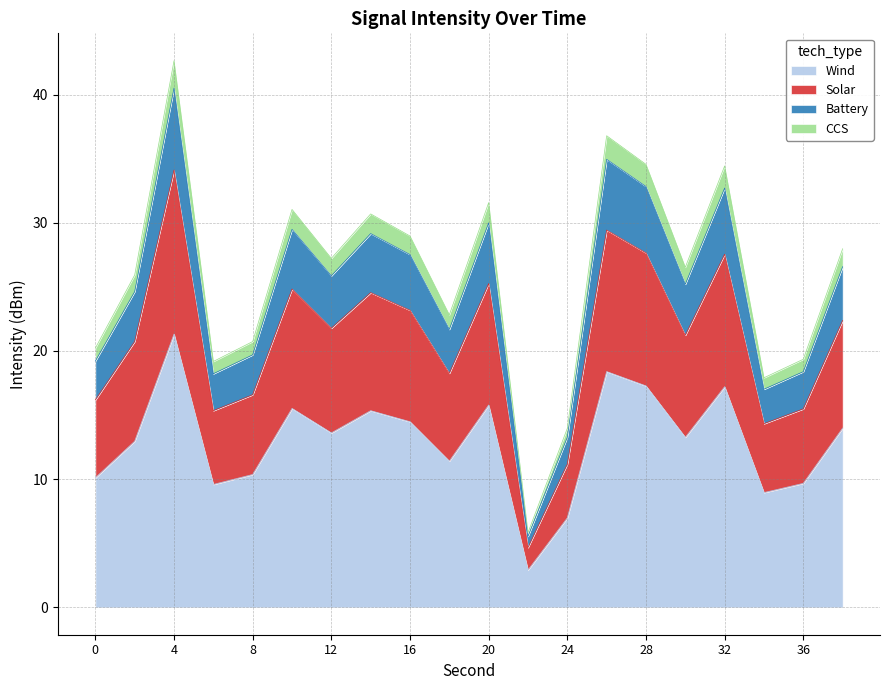

How many points are lower than both their immediate neighbors (excluding endpoints)?

6